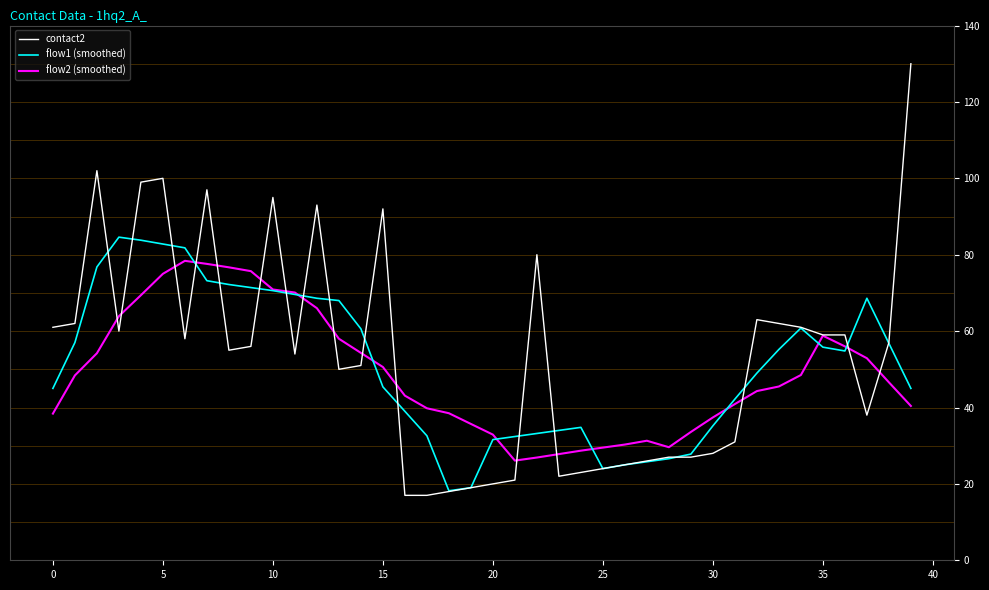

What is the greatest value displayed?

130.0